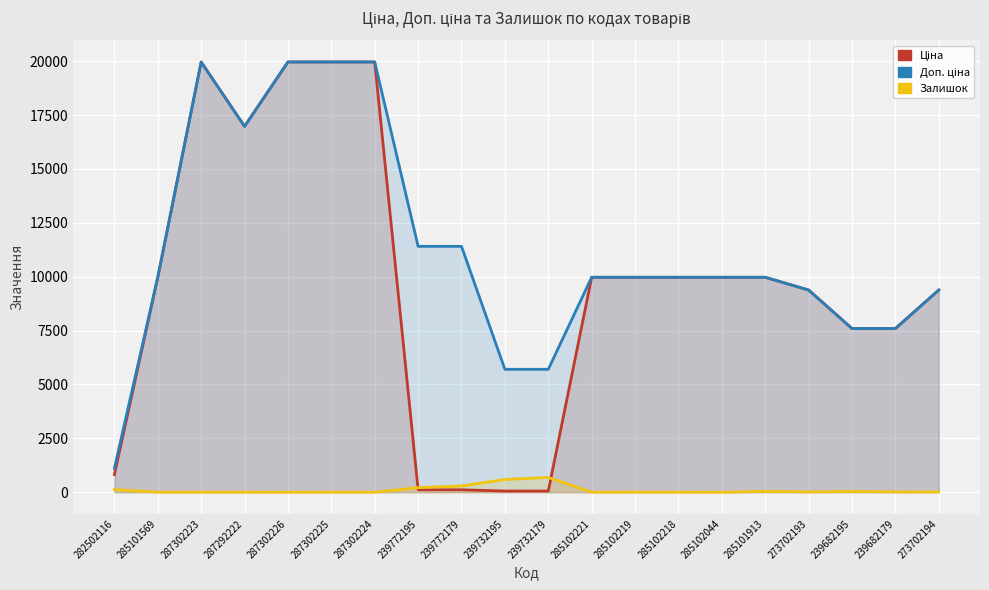

How many interior local valleys does the Доп. ціна series have?

1